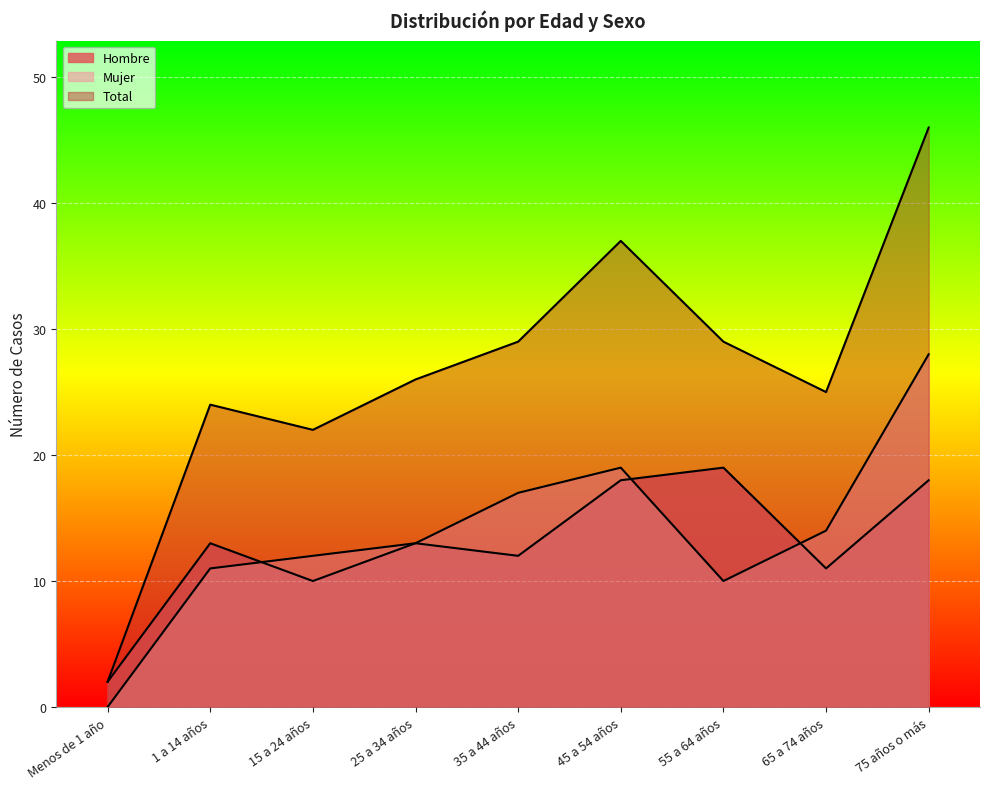

What is the label of the 9th point from the right?

Menos de 1 año